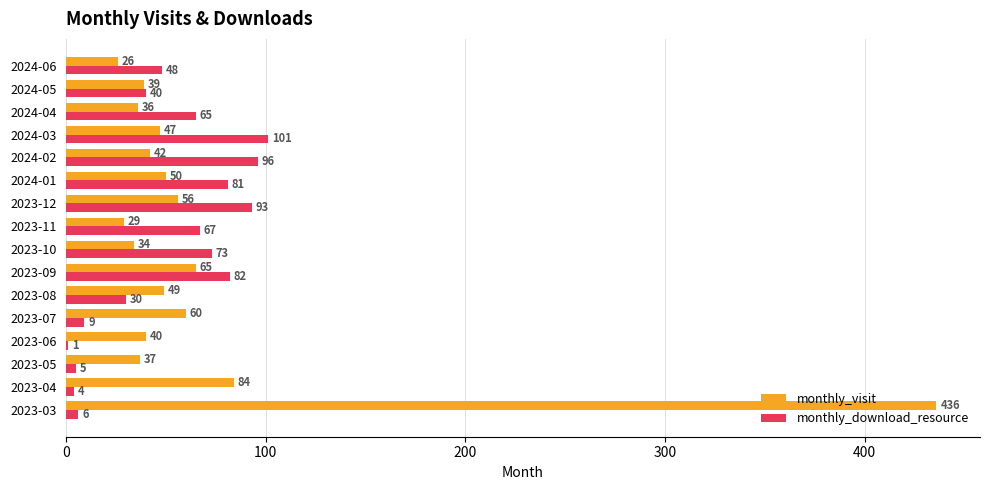

Which series changed the most between 2023-09 and 2024-04?

monthly_visit